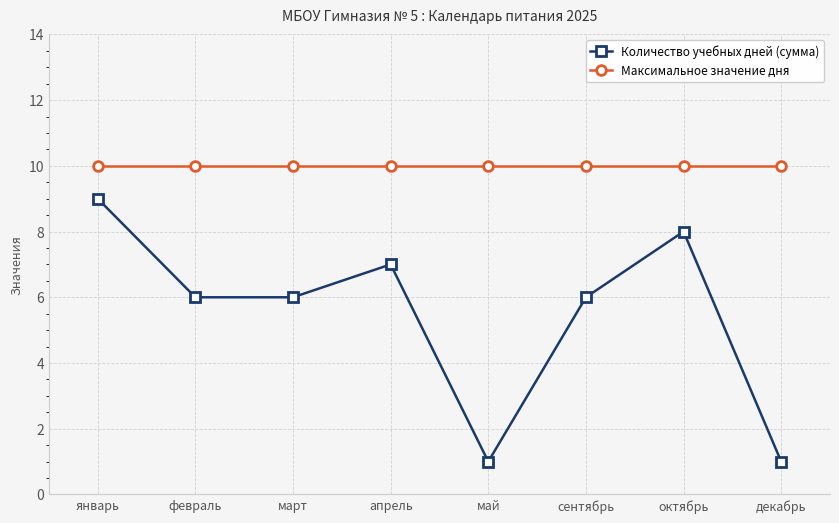

Between январь and апрель, which series saw the biggest shift?

Количество учебных дней (сумма)